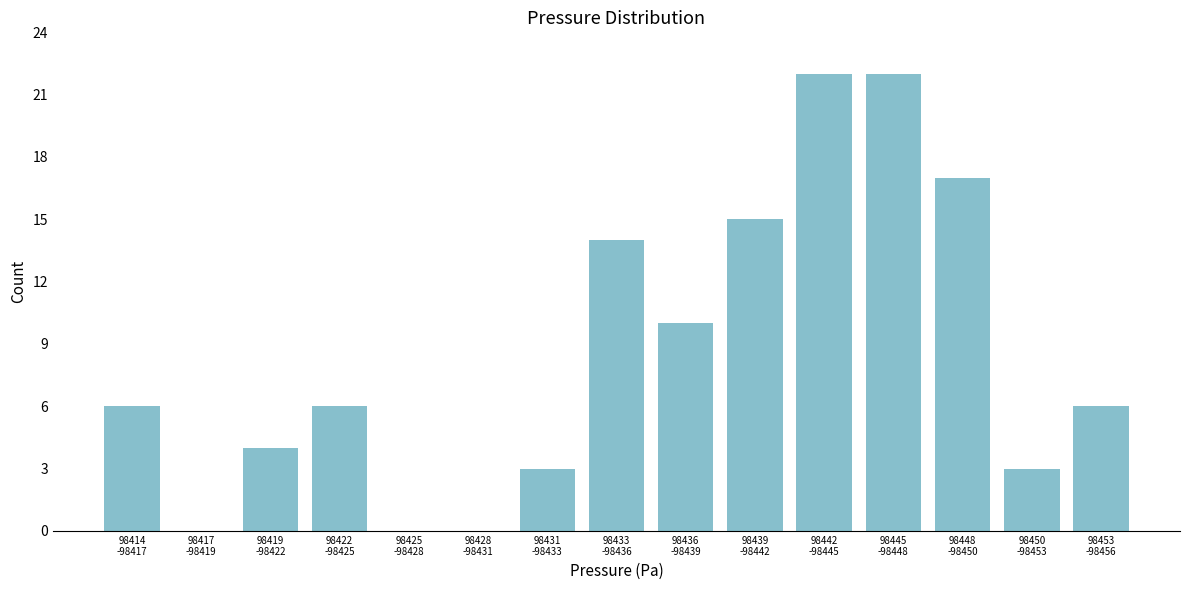

What is the greatest value displayed?

22